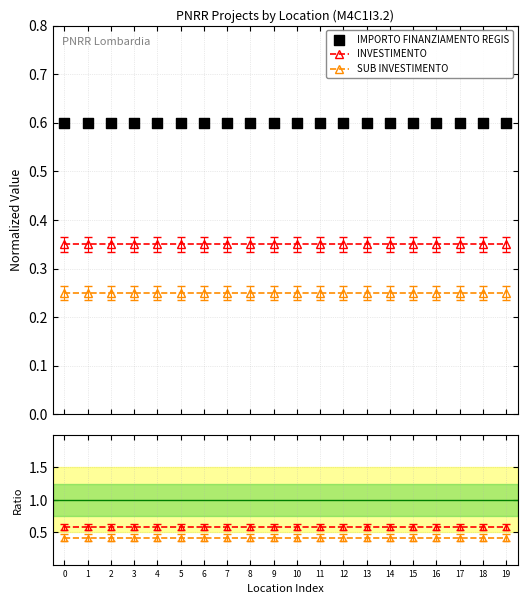

Which series contains the highest Y value?

IMPORTO FINANZIAMENTO REGIS